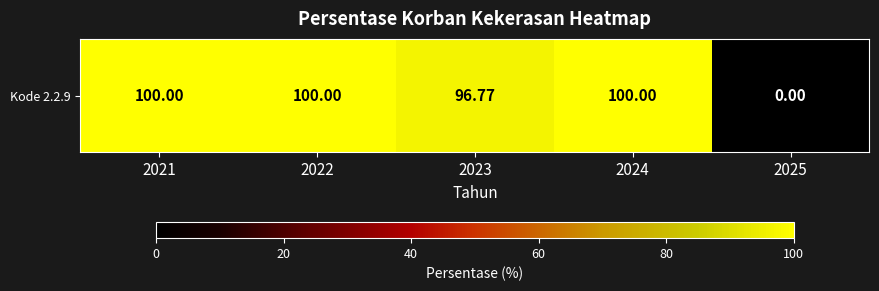

Which label corresponds to the smallest value in the chart?

2025